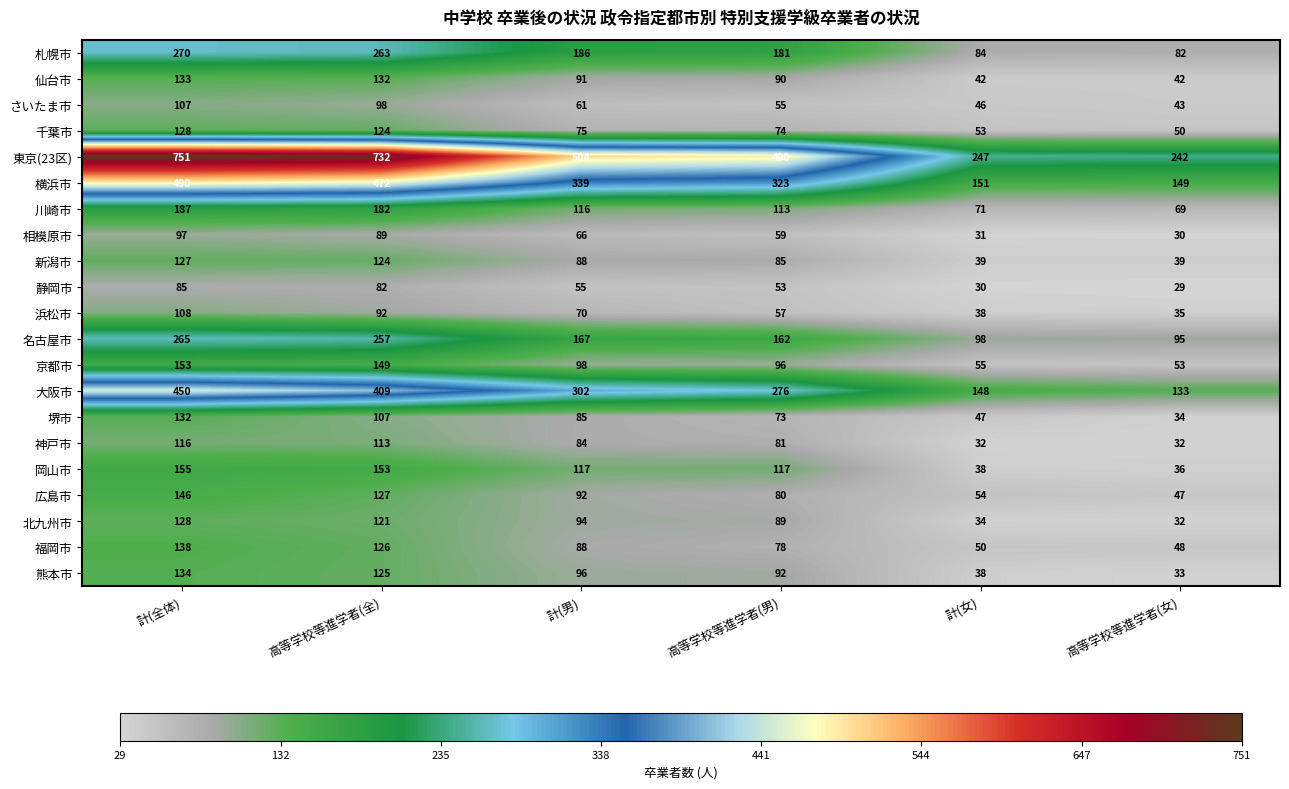

Which series has the widest spread of values?

東京(23区)